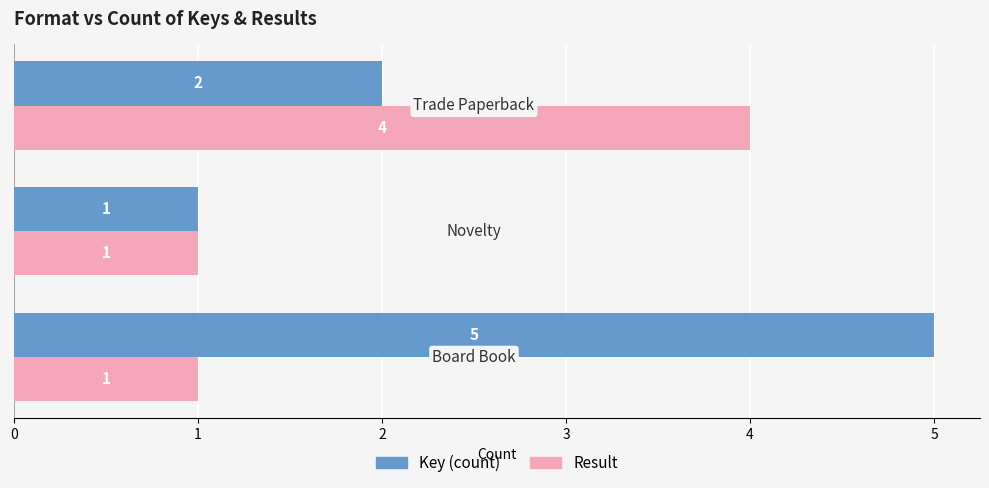

Rank the series by their maximum value, from highest to lowest.

Key (count), Result